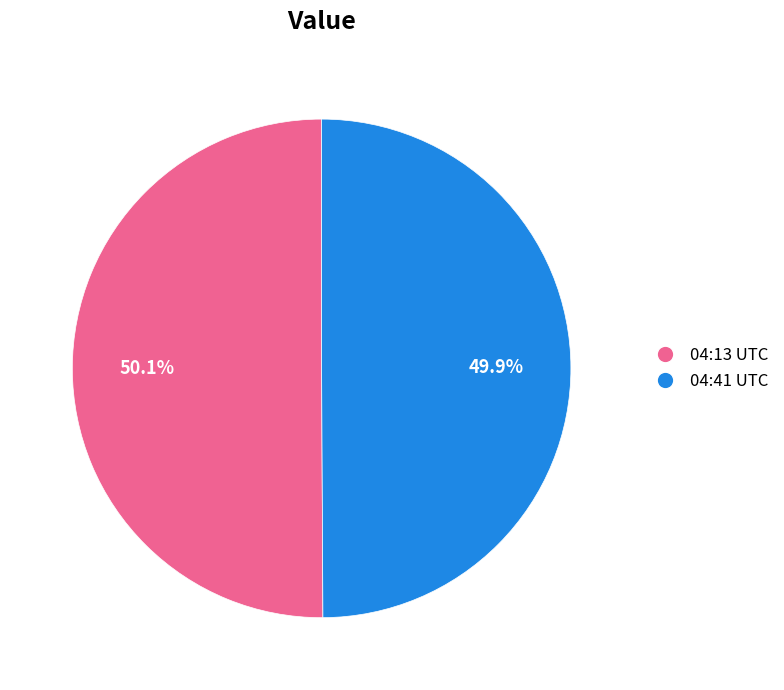

Does any single category account for the majority?

Yes